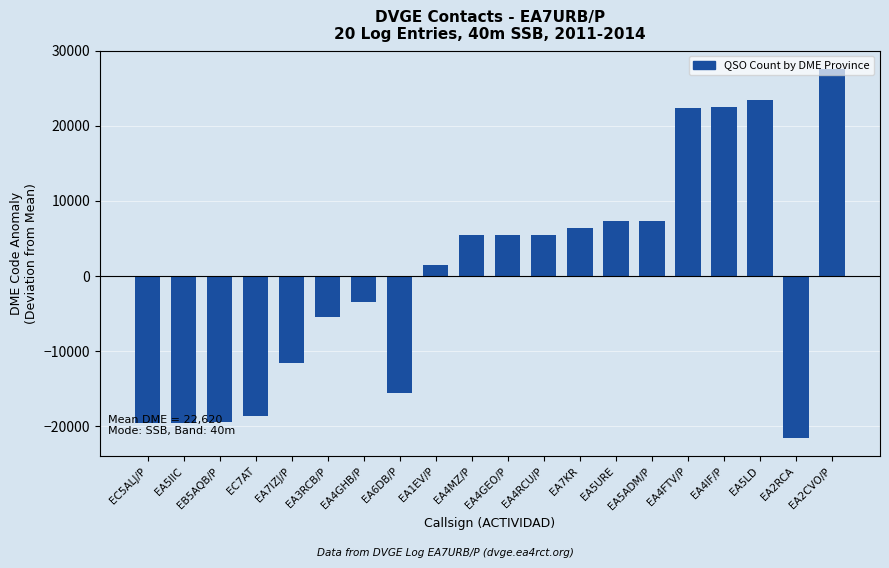

How many values exceed 5424?

10